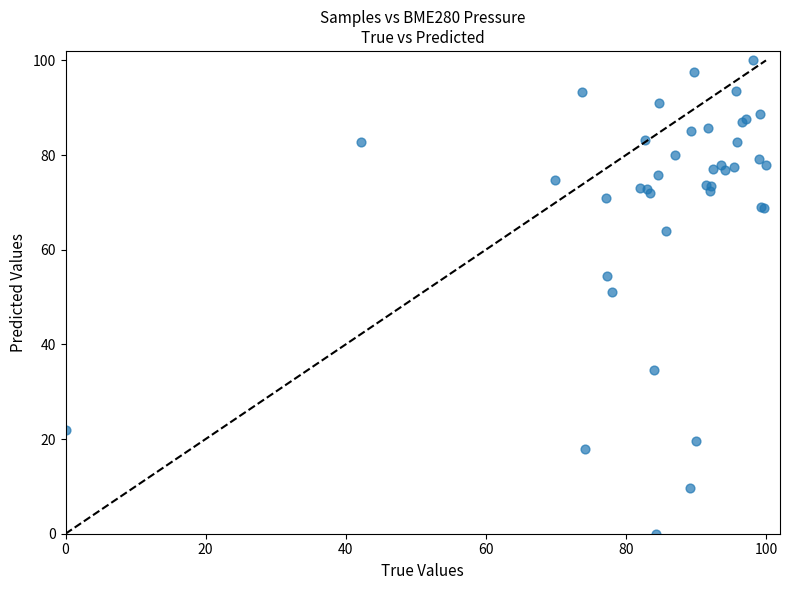

What Y value in the scatter plot is closest to 50?

51.2